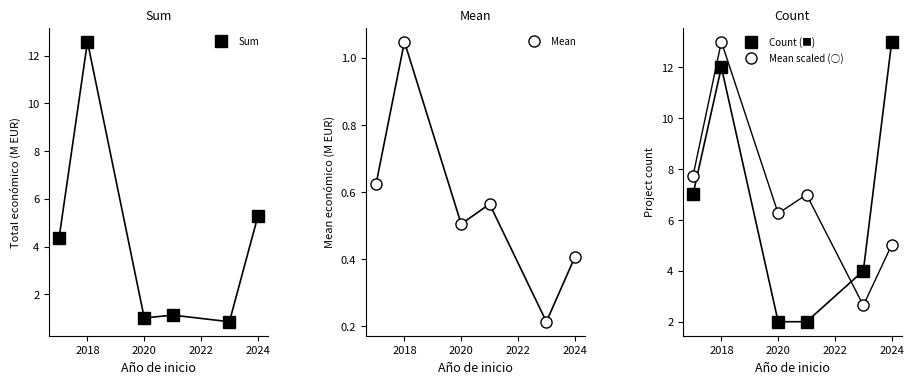

True or false: Sum and Mean scaled (○) intersect in this chart.

True